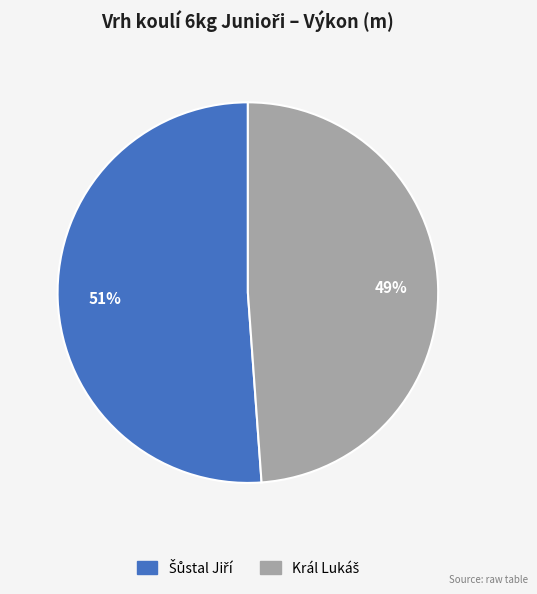

To the nearest percent, what is the average slice percentage?

50%